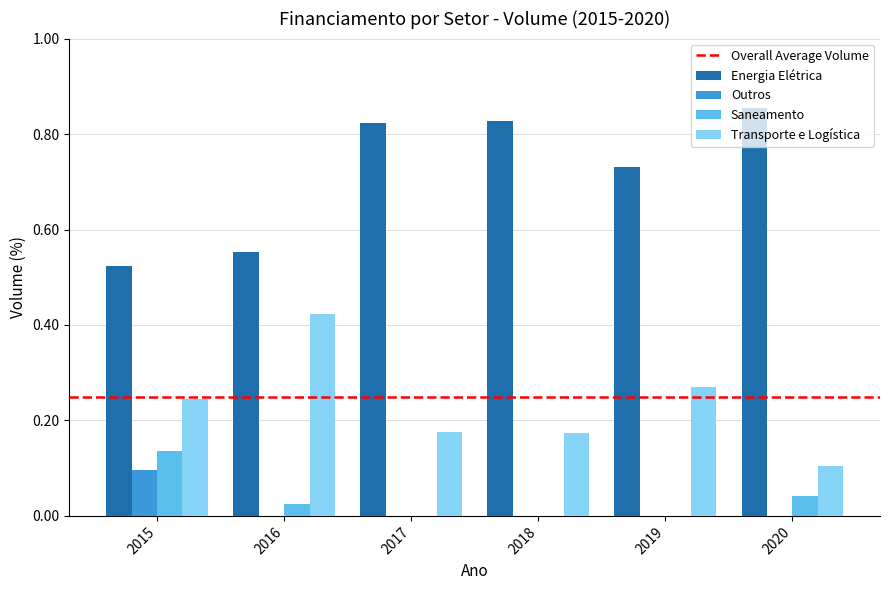

How many groups of bars are there?

6